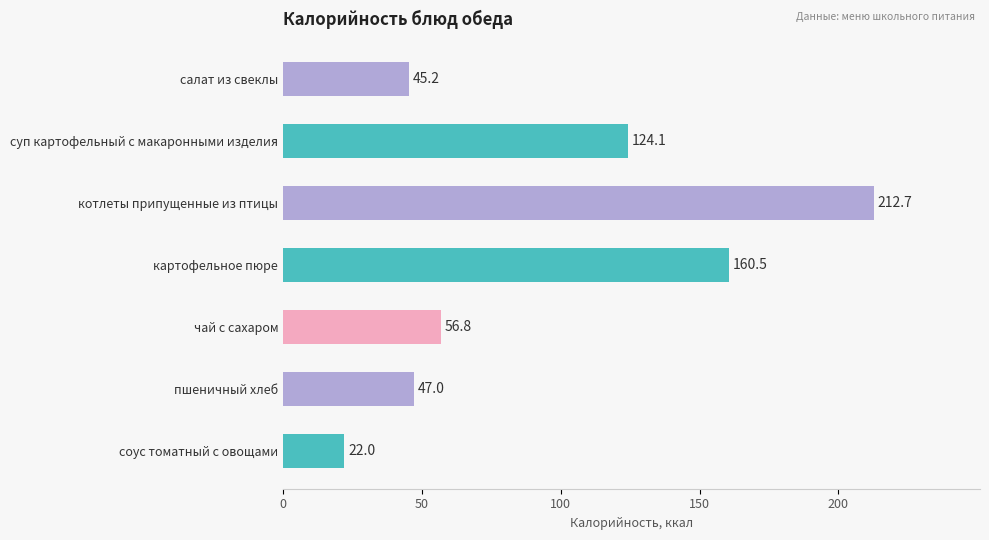

Rank the categories by value from highest to lowest.

котлеты припущенные из птицы, картофельное пюре, суп картофельный с макаронными изделия, чай с сахаром, пшеничный хлеб, салат из свеклы, соус томатный с овощами